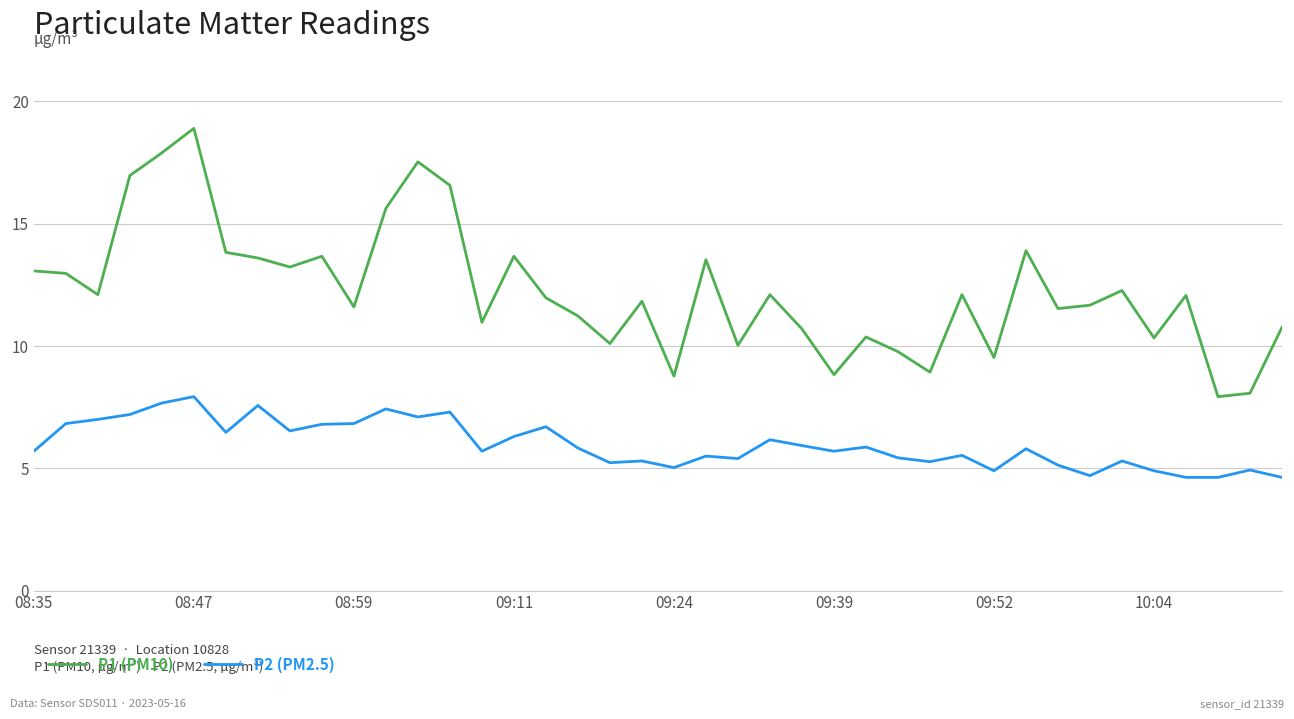

True or false: P2 (PM2.5) has more than 1 interior local peaks.

True